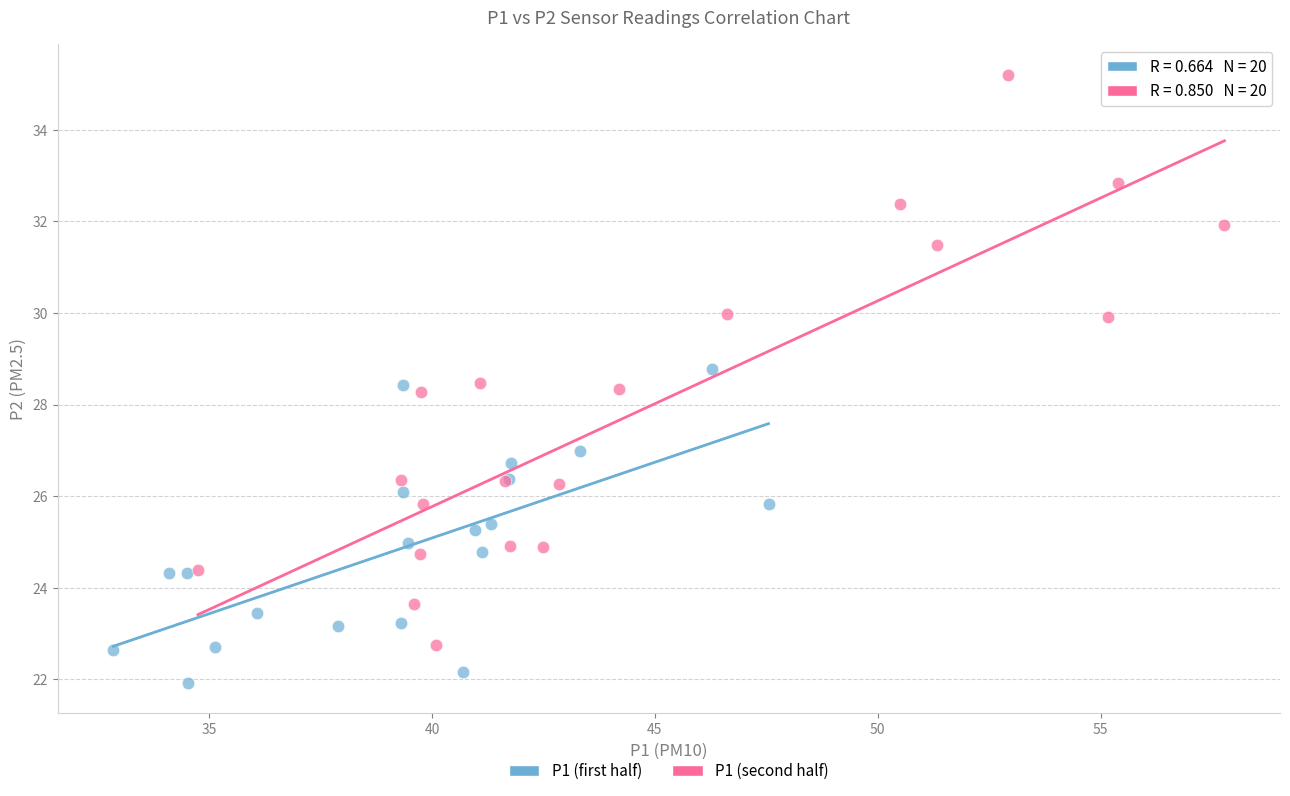

Which series has the widest spread of Y values?

P1 (second half)